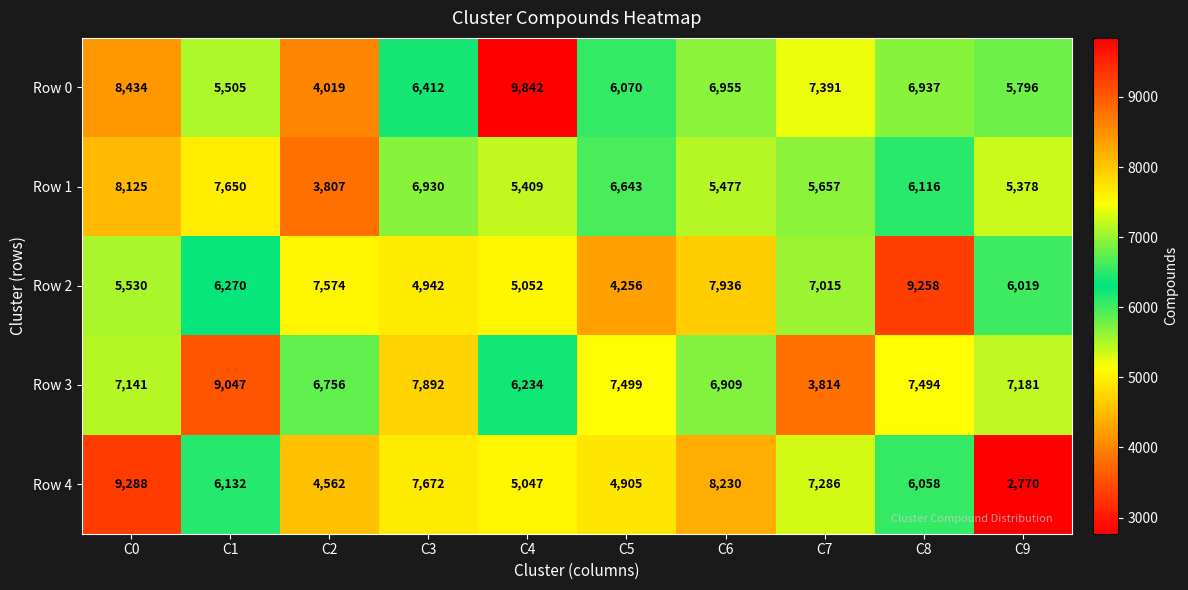

What value does the Row 3 series have at C3, to the nearest 10?

7890